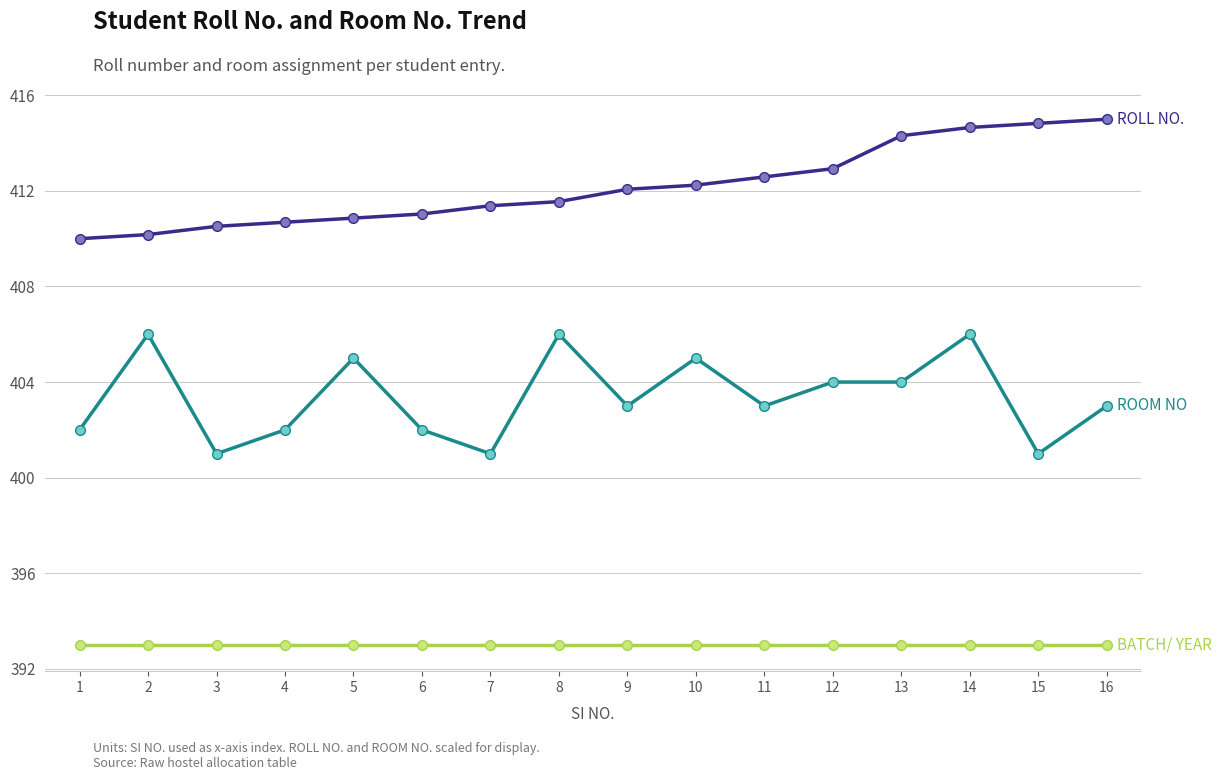

What is the greatest value displayed?

415.0